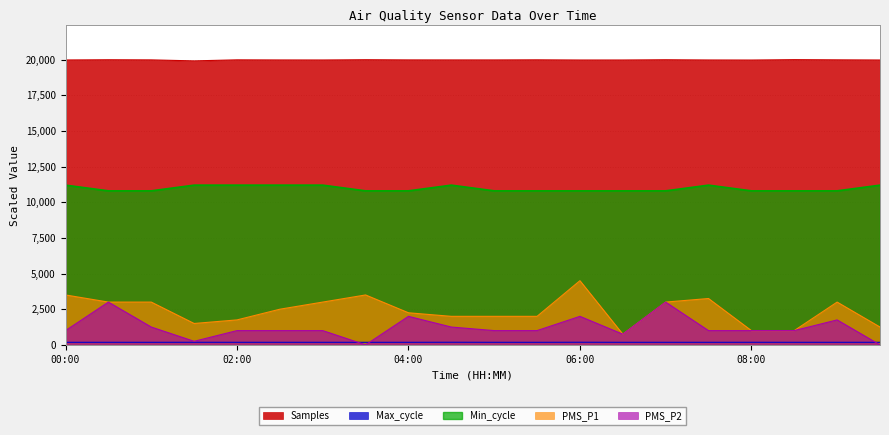

Which label corresponds to the smallest value in the chart?

03:30